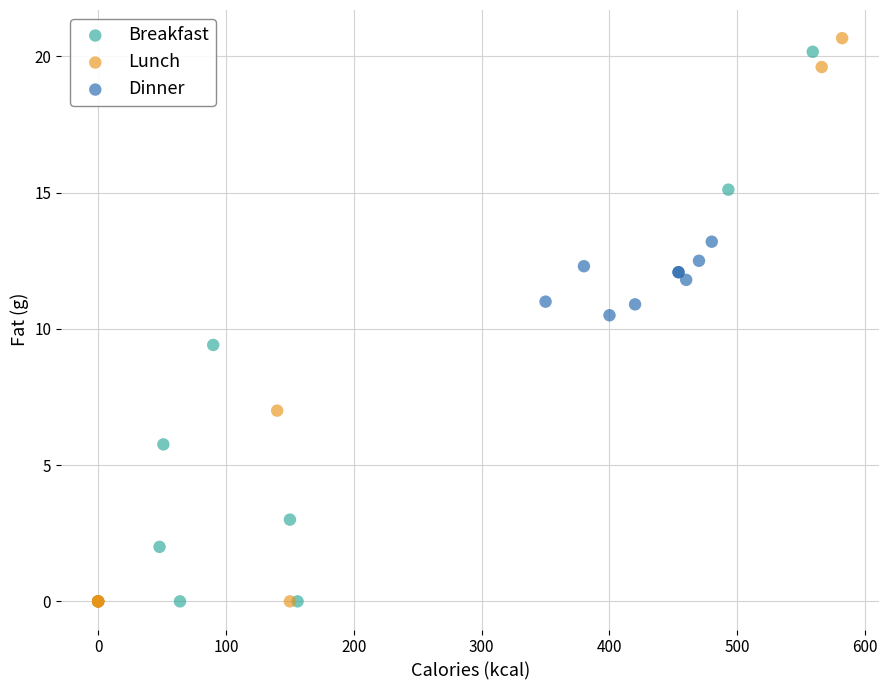

What are all the series names shown in the legend?

Breakfast, Lunch, Dinner